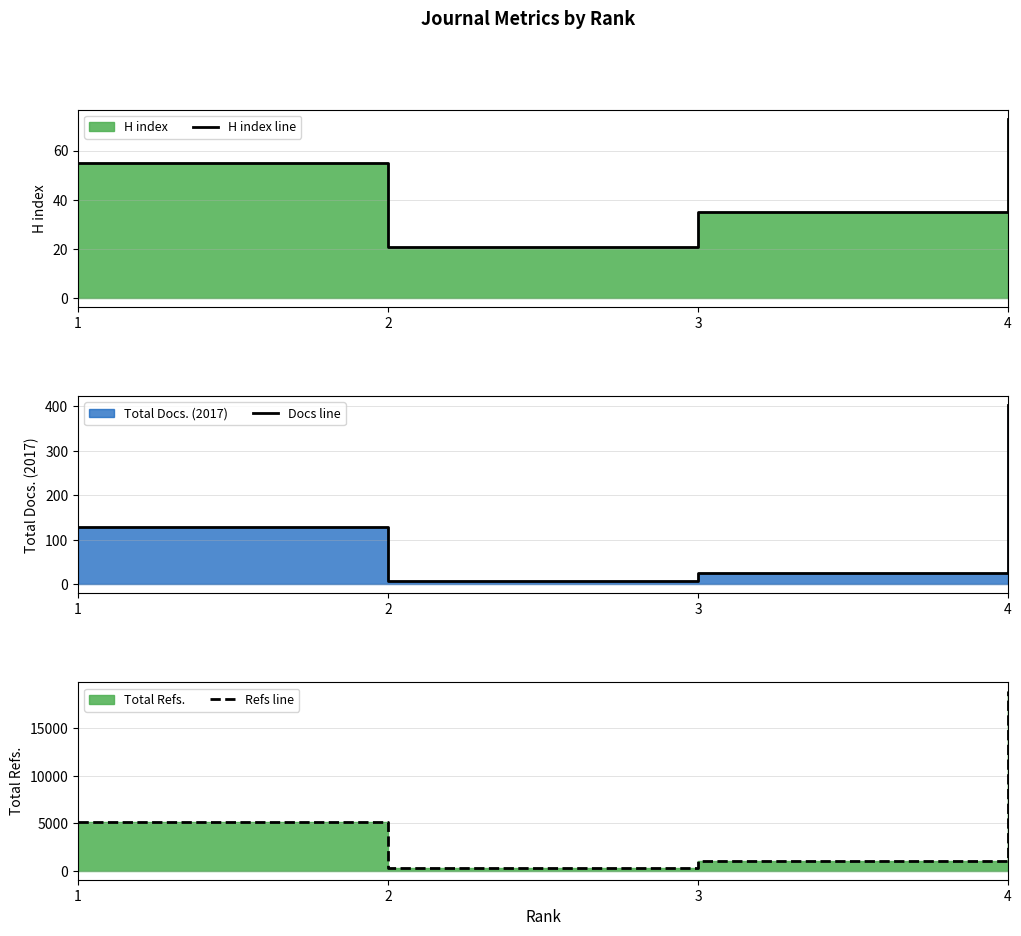

True or false: H index line and Docs line cross at least once.

True